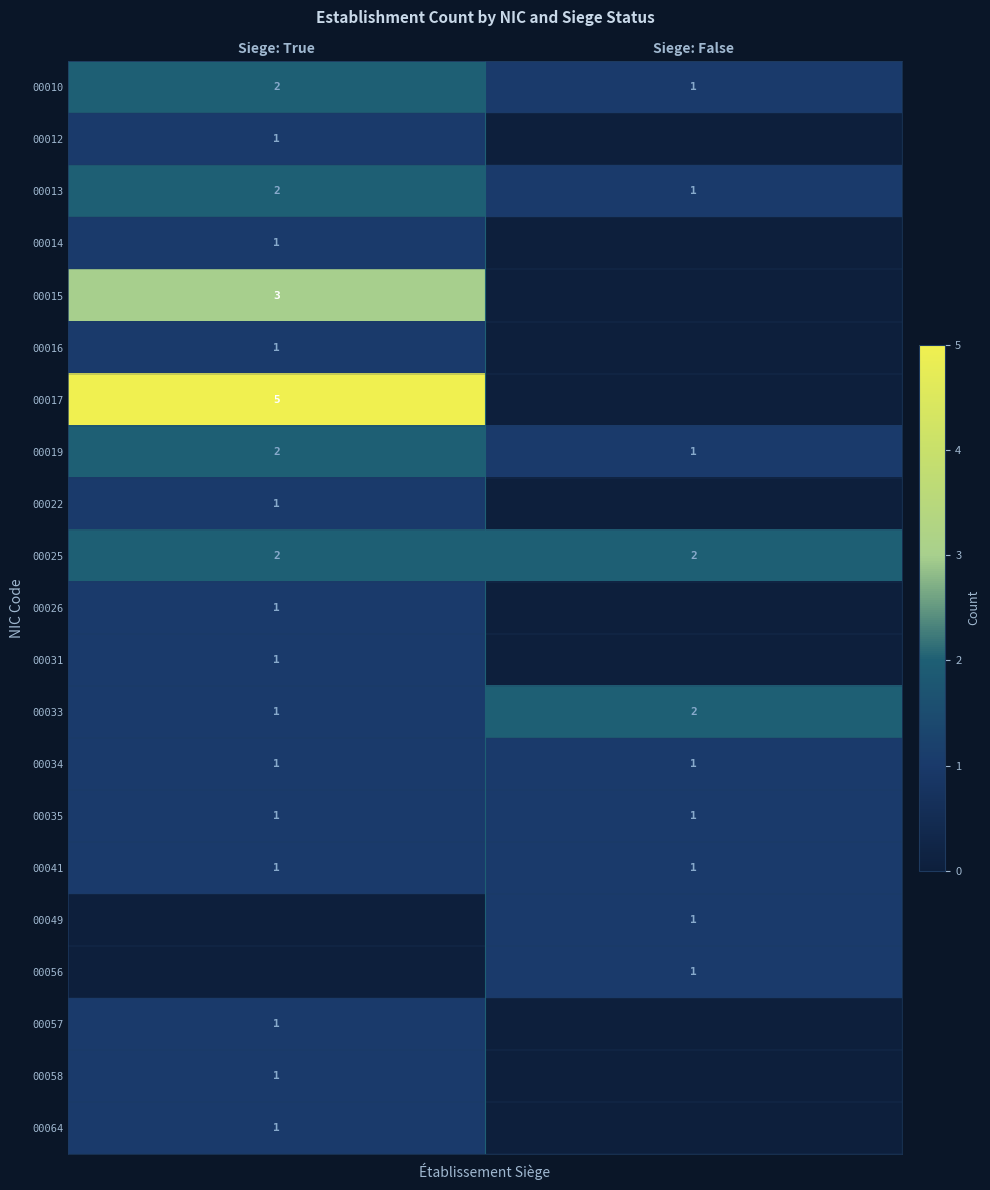

The 00016 series shows 1 at Siege: True. True or false?

True